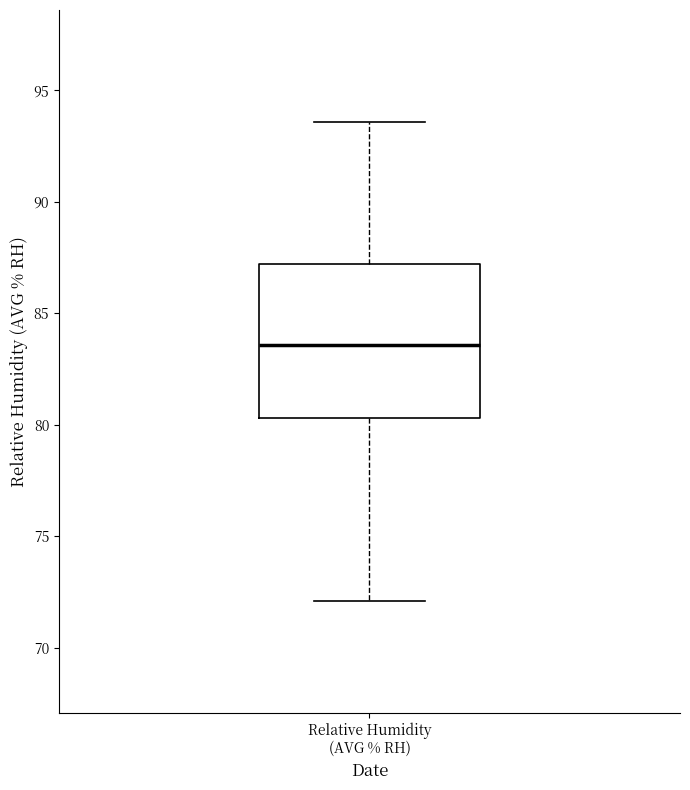

Where is the lower edge of the box for Relative Humidity (AVG % RH) on the y-axis? The values are not printed on the chart, so give them approximately, as read against the axis.

80.5